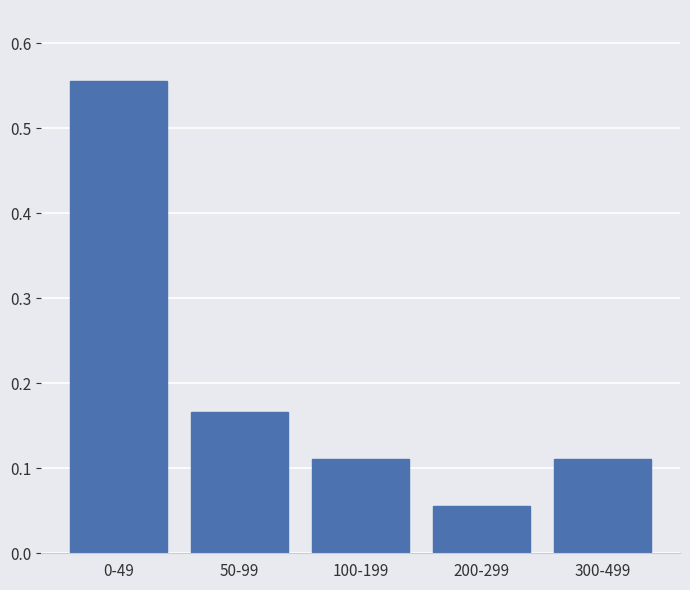

What is the label of the 2nd bar from the right?

200-299